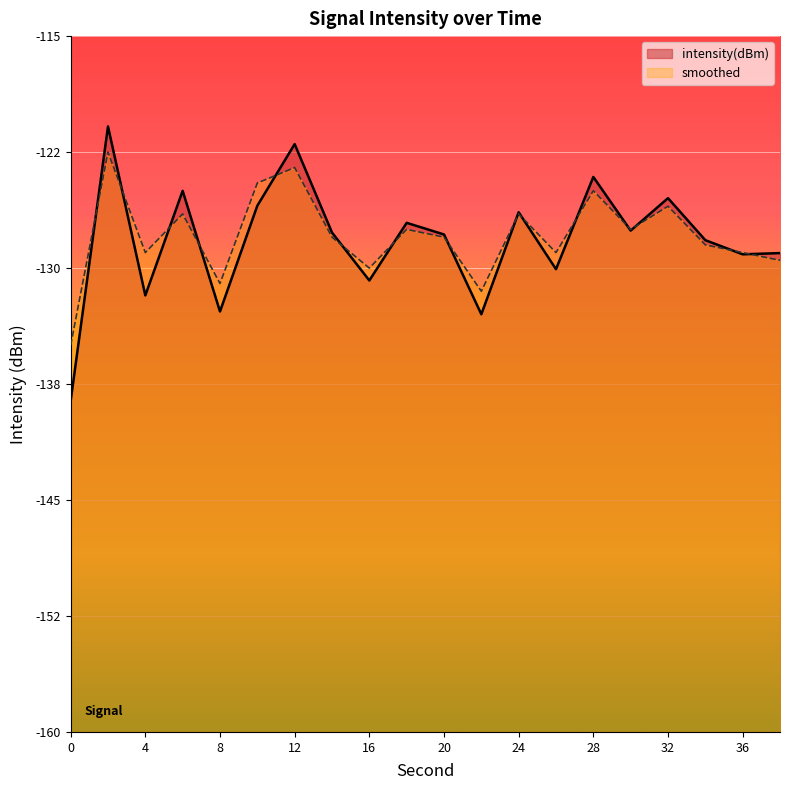

After their last crossing, which series has the higher values: intensity(dBm) or smoothed?

intensity(dBm)